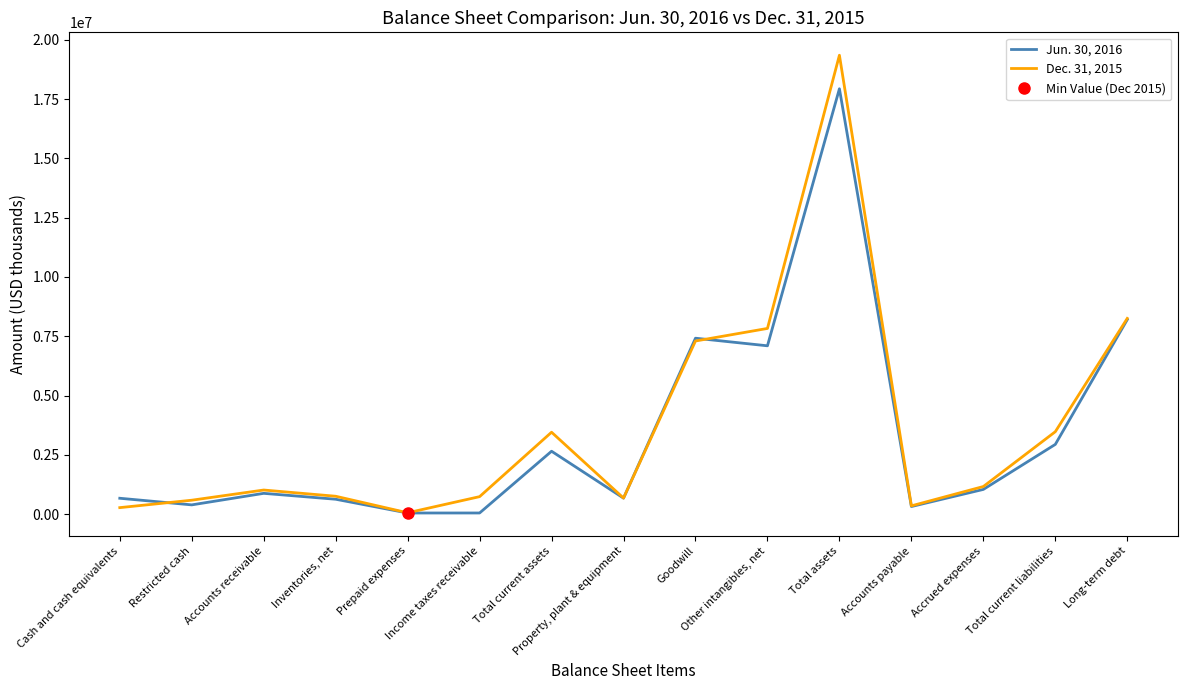

True or false: Jun. 30, 2016 has a value of 17935535 at Total assets.

True